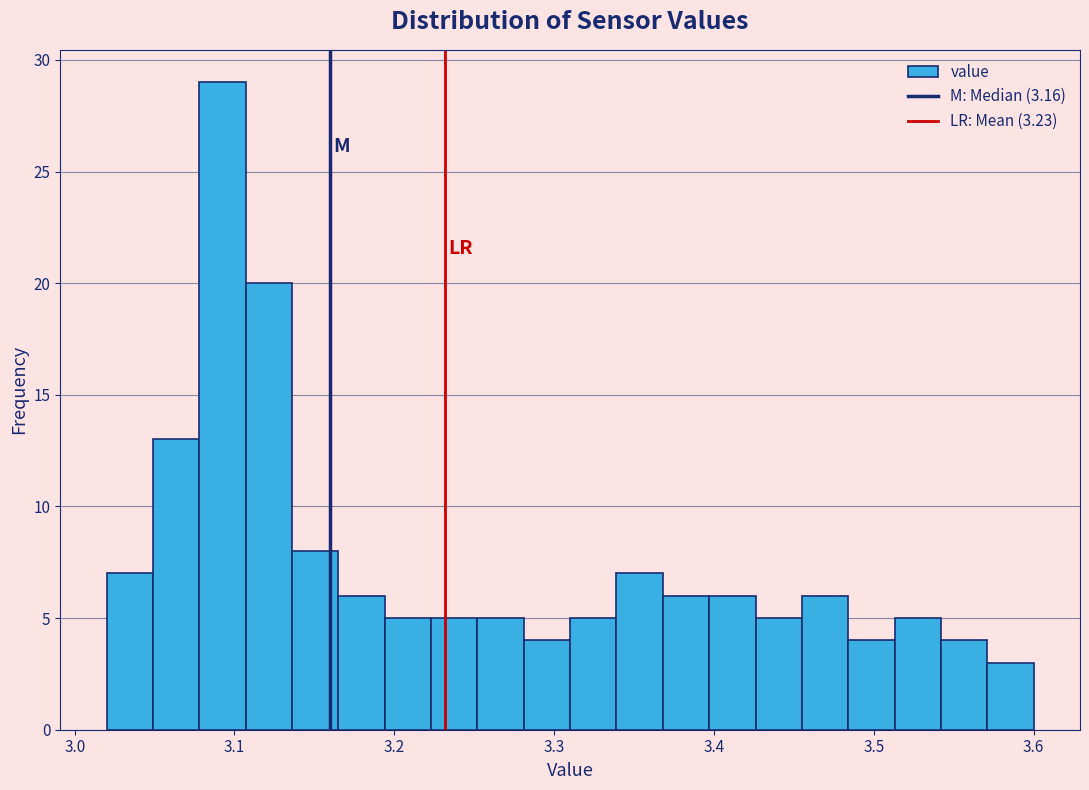

Around what value on the x-axis is the tallest bar? Give the approximate position of its centre, as read against the axis.

3.09